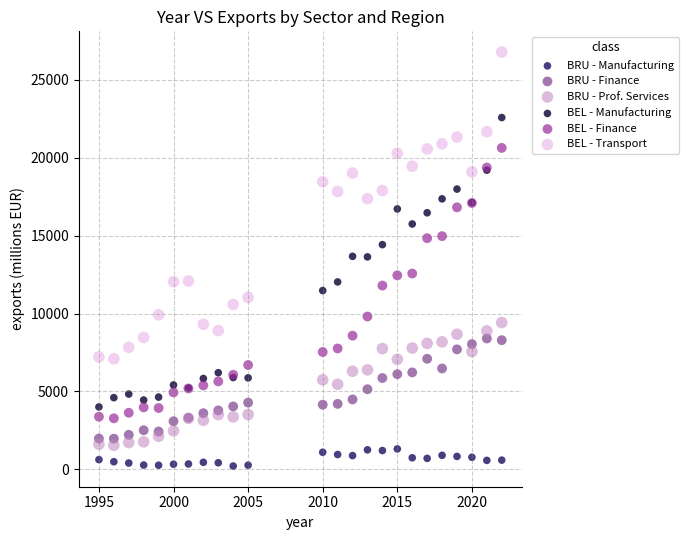

Which series reaches the maximum Y coordinate?

BEL - Transport